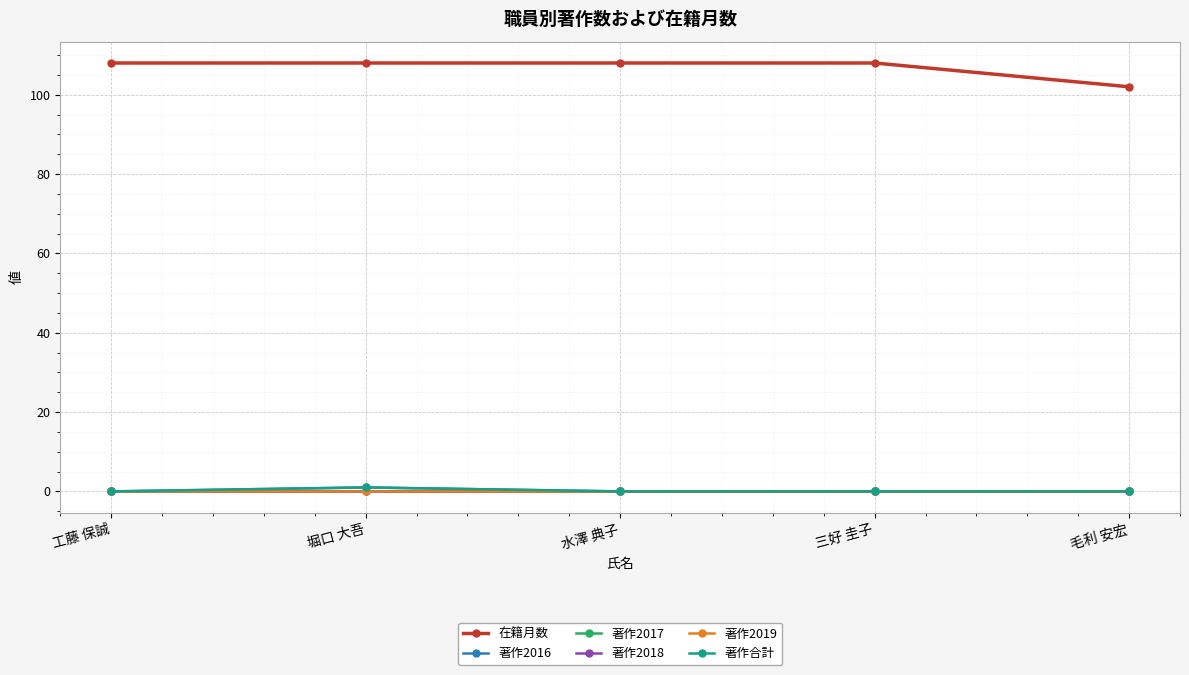

What is the label of the 1st point from the right?

毛利 安宏